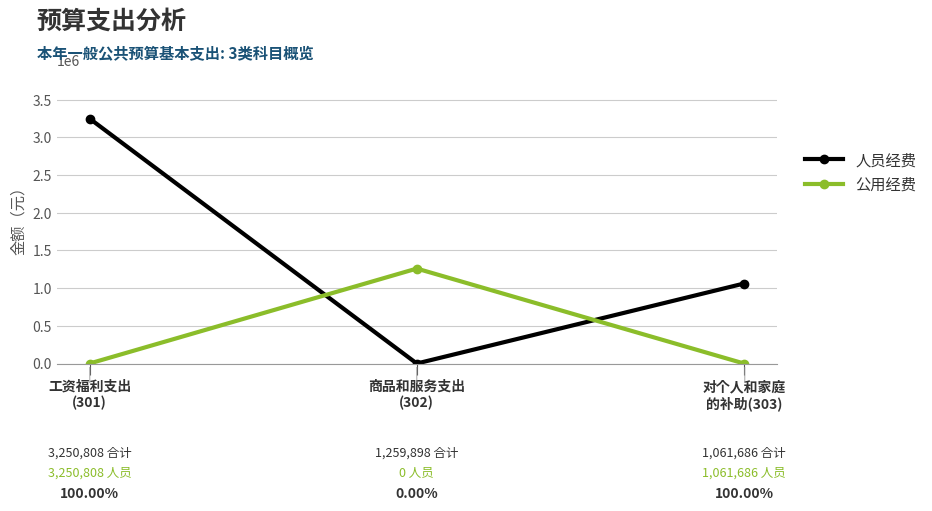

What is the difference between the second highest and minimum values in the 人员经费 series?

1061685.6